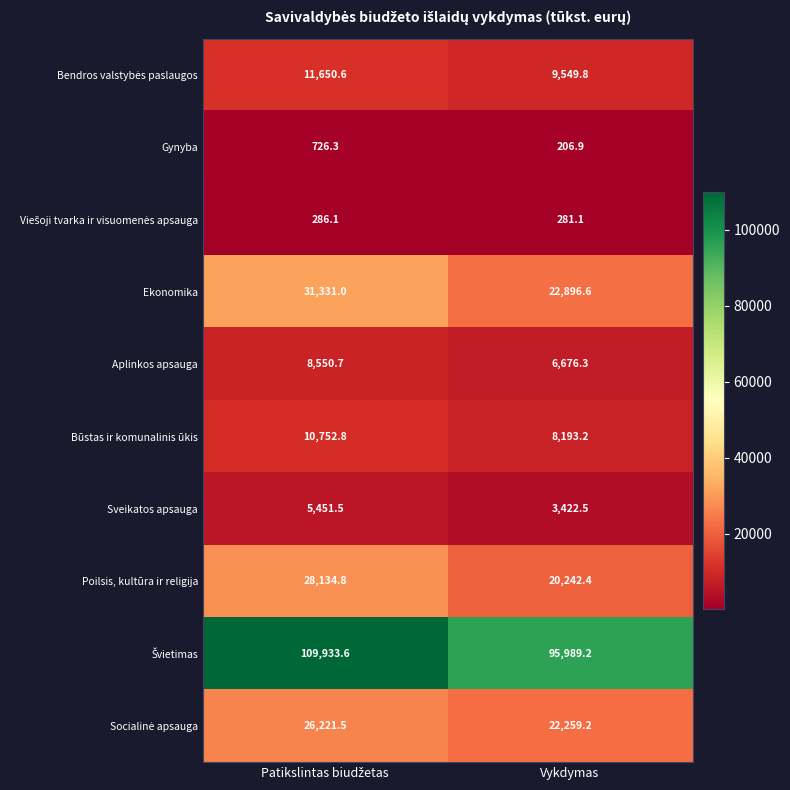

At which label is Ekonomika closest to 27113?

Vykdymas